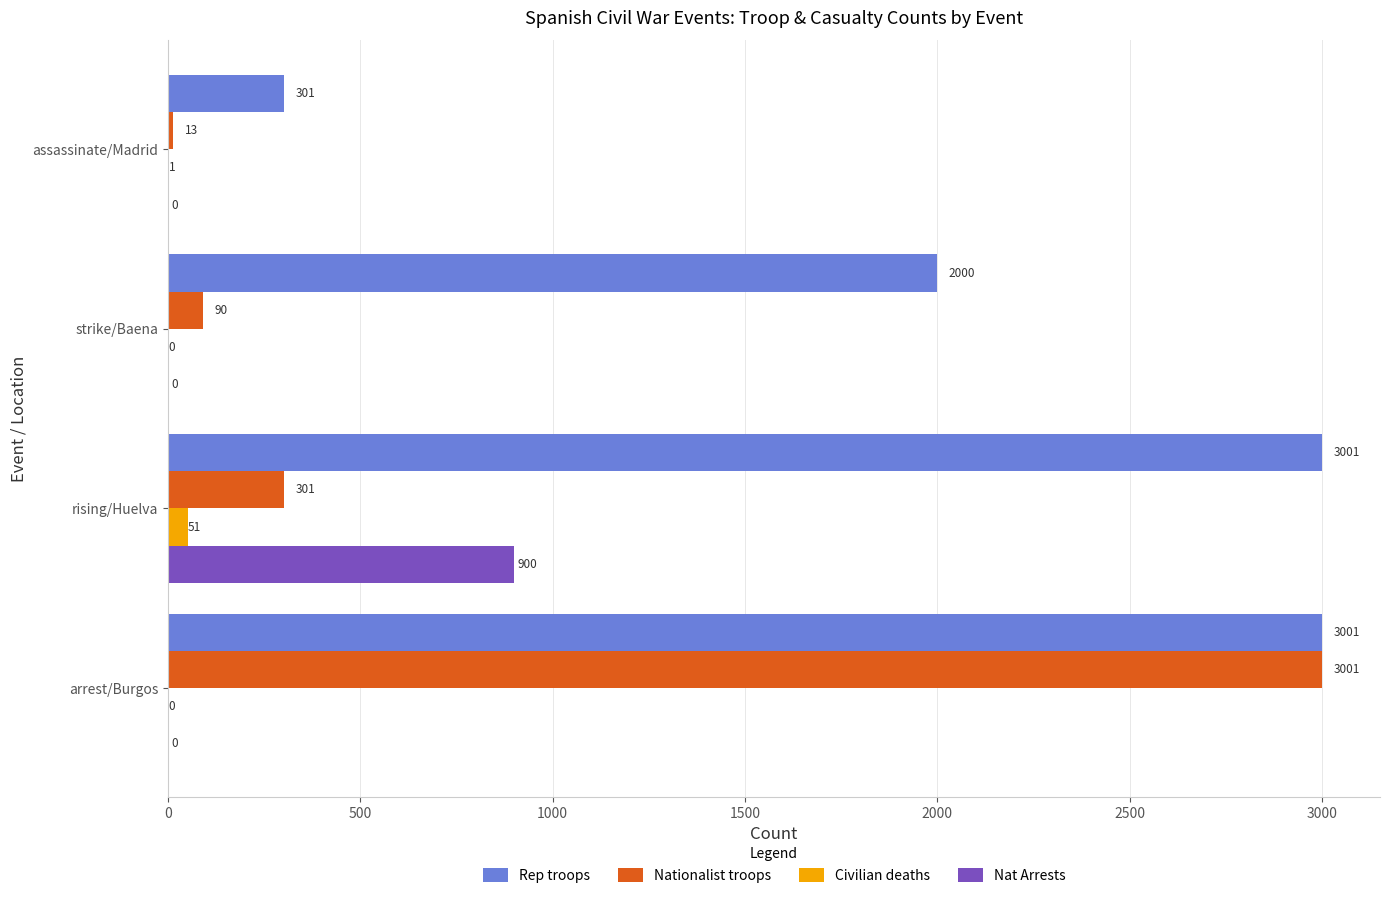

Which series has the largest total across all categories?

Rep troops